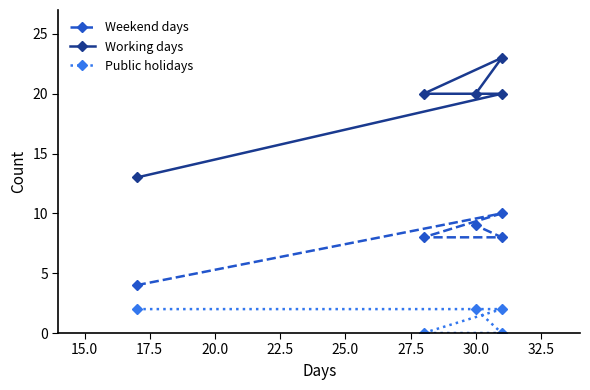

Between 22.5 and 15.0, which is larger?

15.0